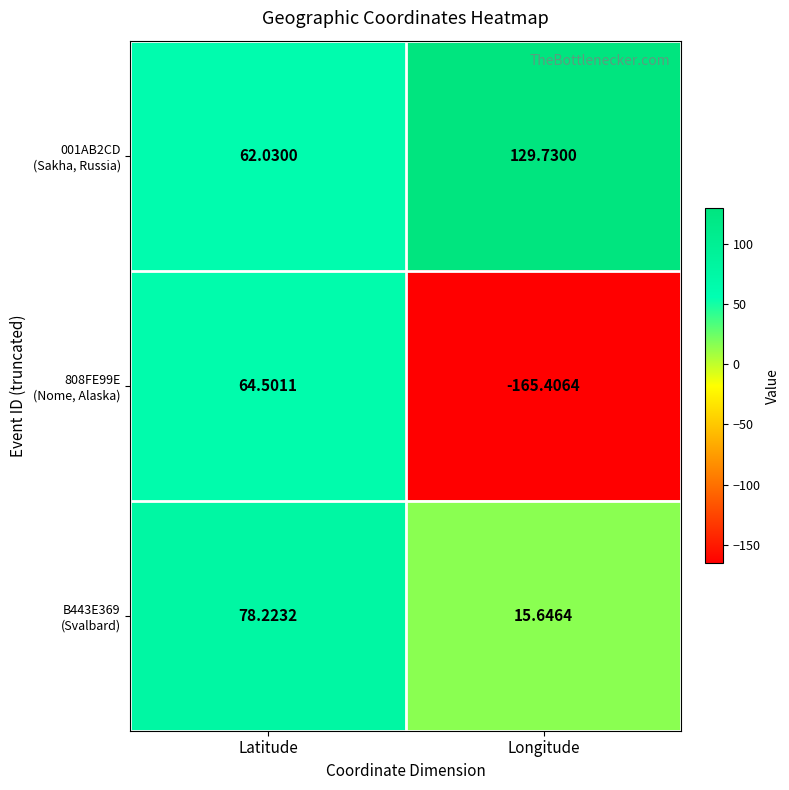

At which category does the chart reach its peak across all series?

Longitude